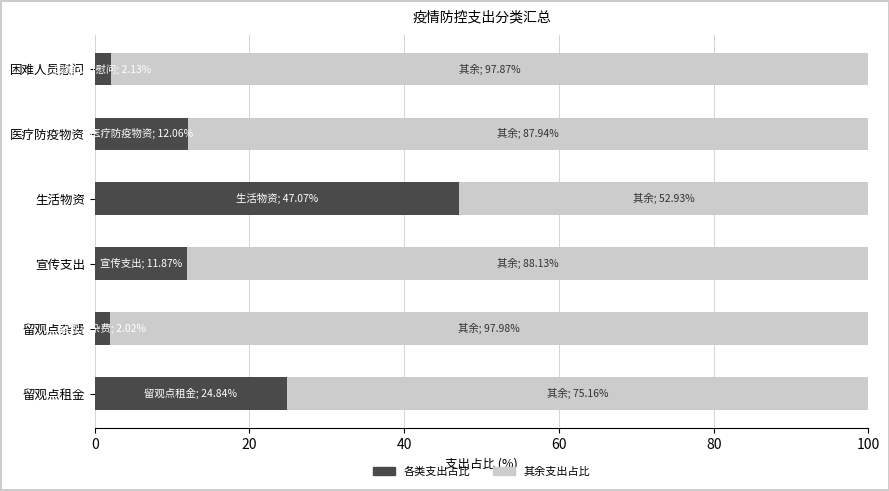

What is the lowest value of the 各类支出占比 series?

2.0